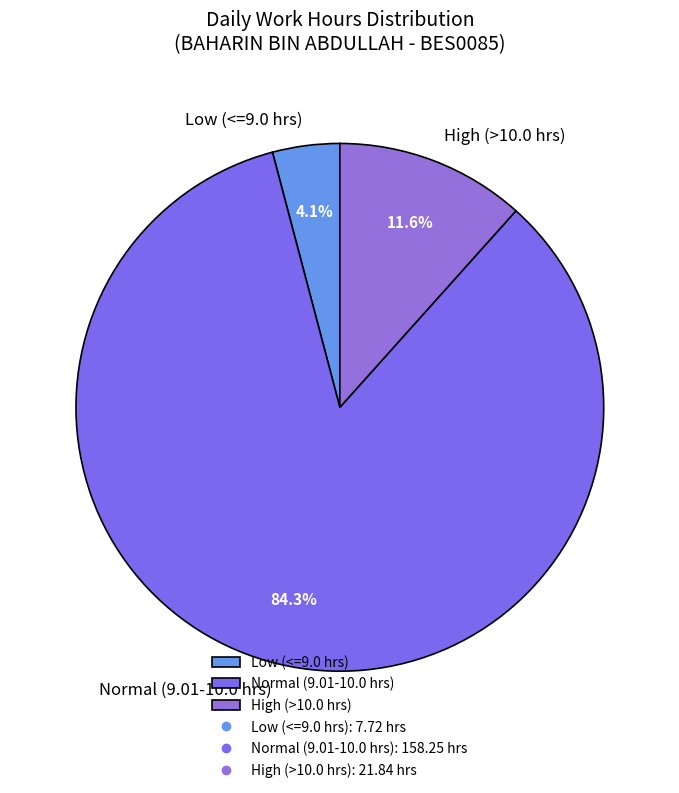

Combined, what portion of the pie is Low (<=9.0 hrs) and Normal (9.01-10.0 hrs)?

88.4%